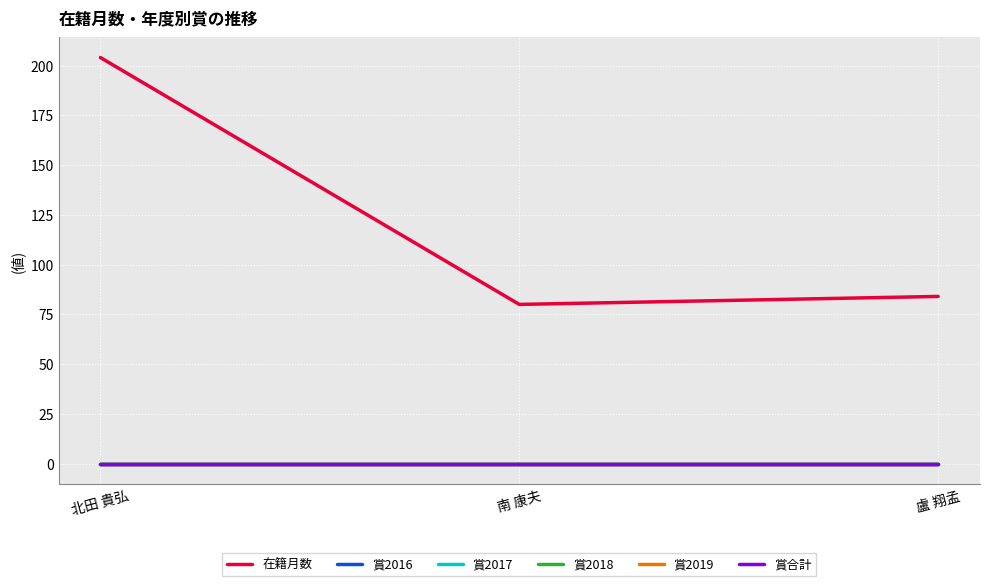

Reading right to left, transcribe all the data shown in this chart.

在籍月数: 盧 翔孟=84	南 康夫=80	北田 貴弘=204
賞2016: 盧 翔孟=0	南 康夫=0	北田 貴弘=0
賞2017: 盧 翔孟=0	南 康夫=0	北田 貴弘=0
賞2018: 盧 翔孟=0	南 康夫=0	北田 貴弘=0
賞2019: 盧 翔孟=0	南 康夫=0	北田 貴弘=0
賞合計: 盧 翔孟=0	南 康夫=0	北田 貴弘=0